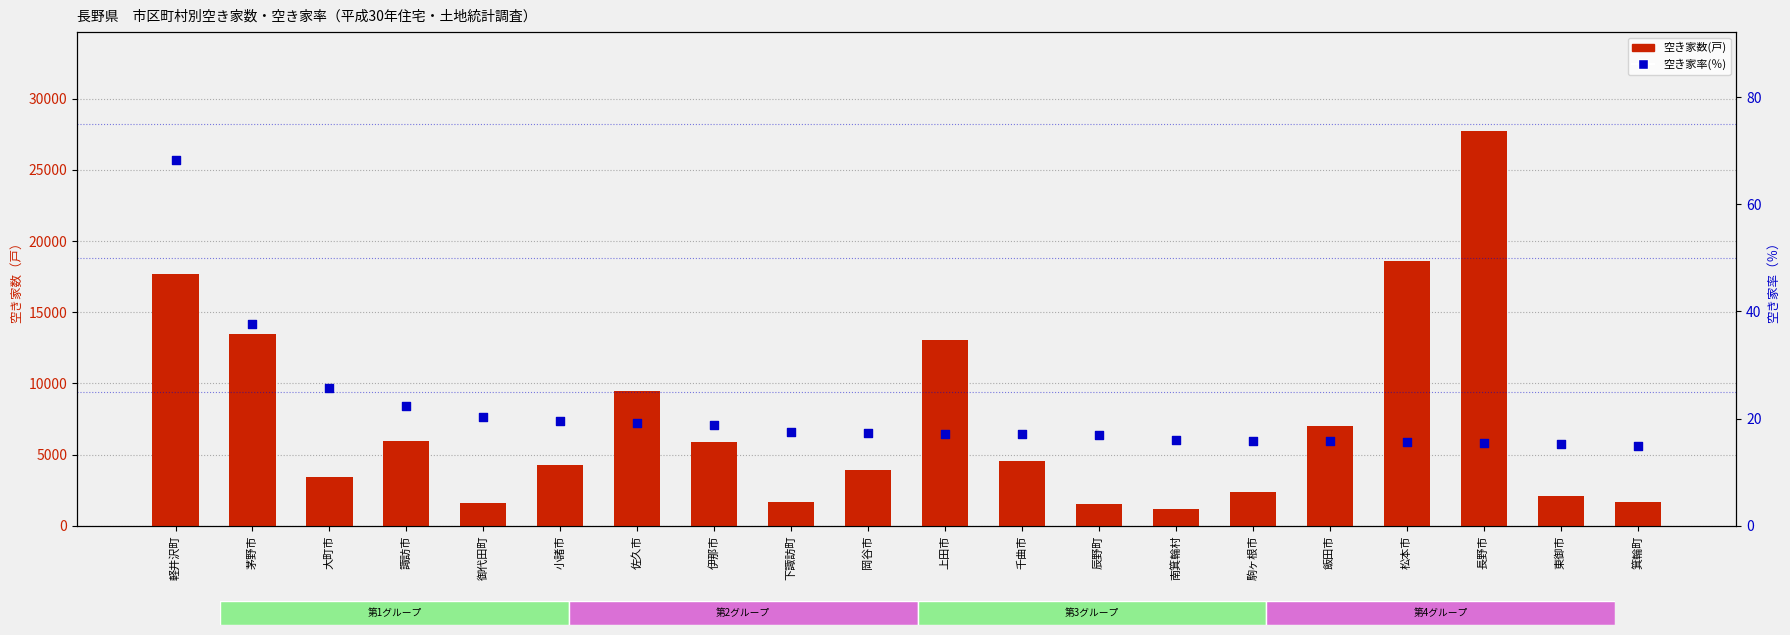

What is the total value across all series at 下諏訪町?

1667.5